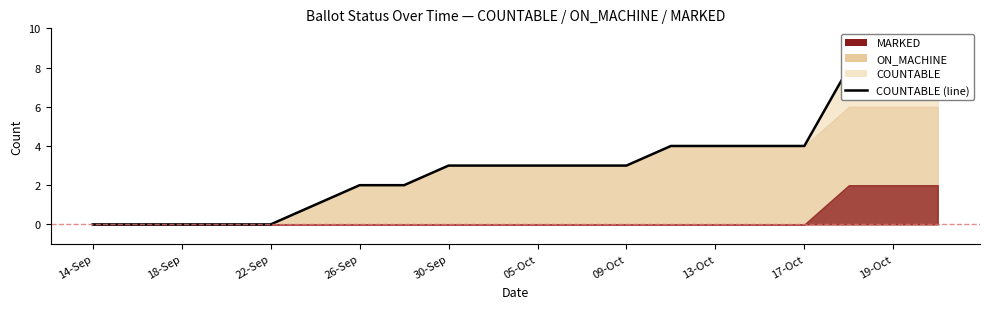

Is it true that the value at 05-Oct is 2?

False